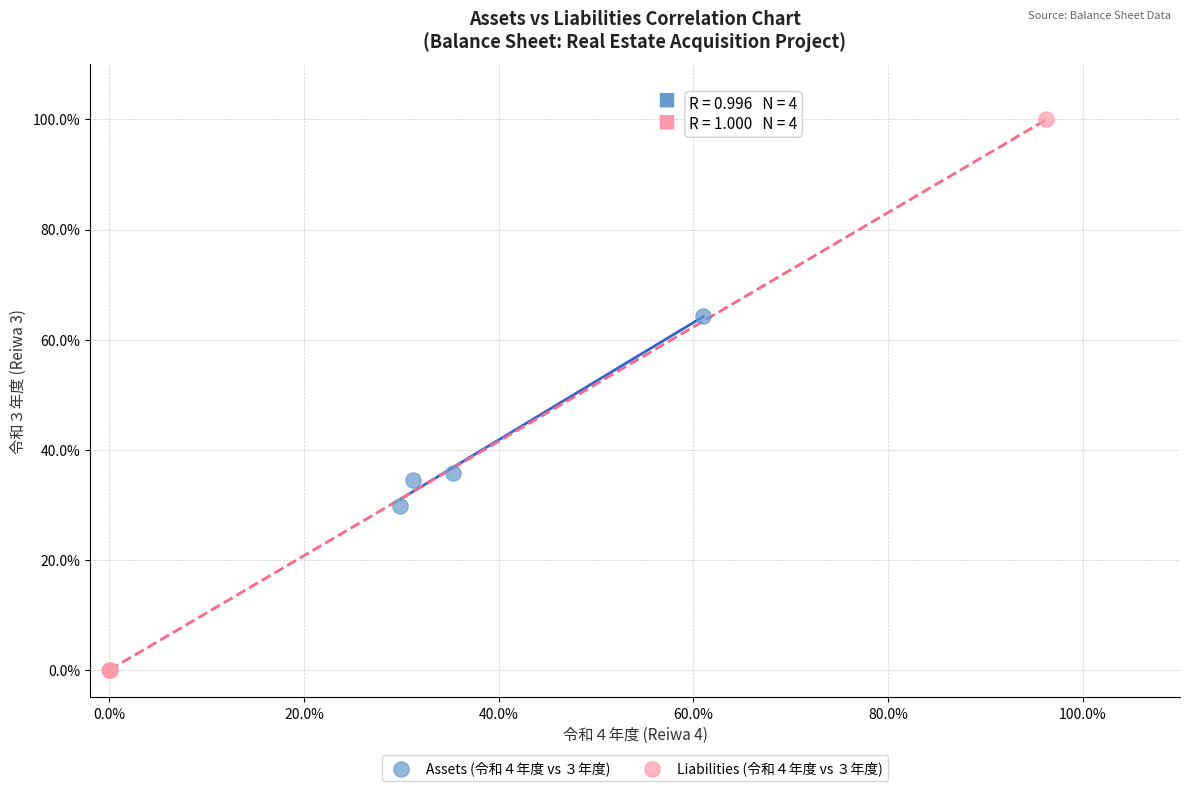

Which series has the largest Y range (max minus min)?

Liabilities (令和４年度 vs ３年度)